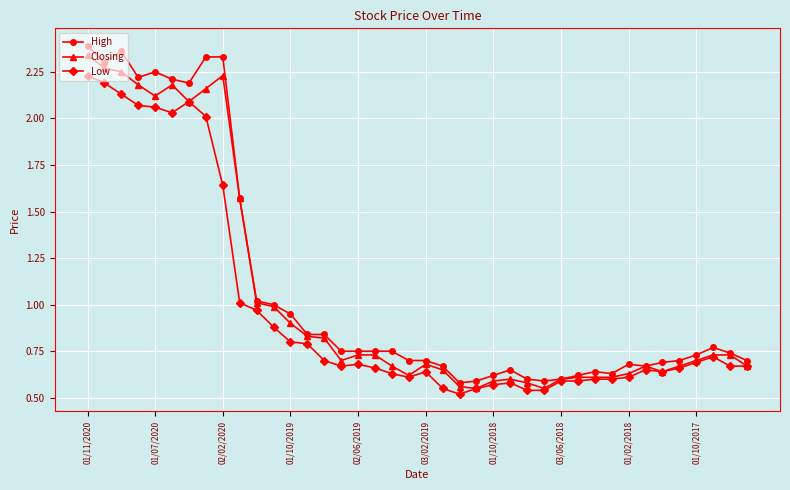

What is the difference between the maximum and second lowest values in the Closing series?

1.8